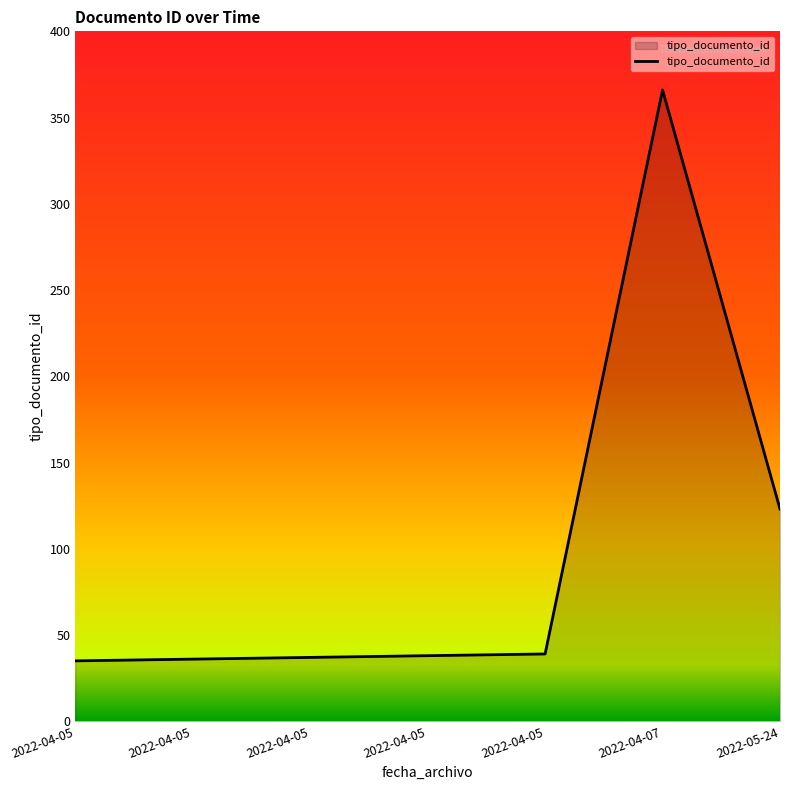

What is the difference between the second highest and second lowest values?

87